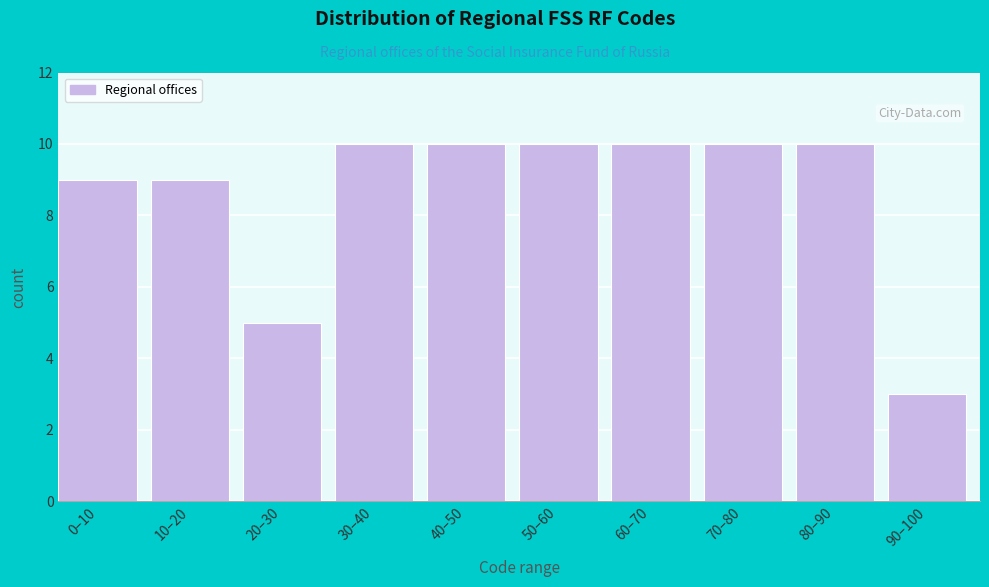

Reading left to right, extract all data points from this chart.

0–10=9	10–20=9	20–30=5	30–40=10	40–50=10	50–60=10	60–70=10	70–80=10	80–90=10	90–100=3